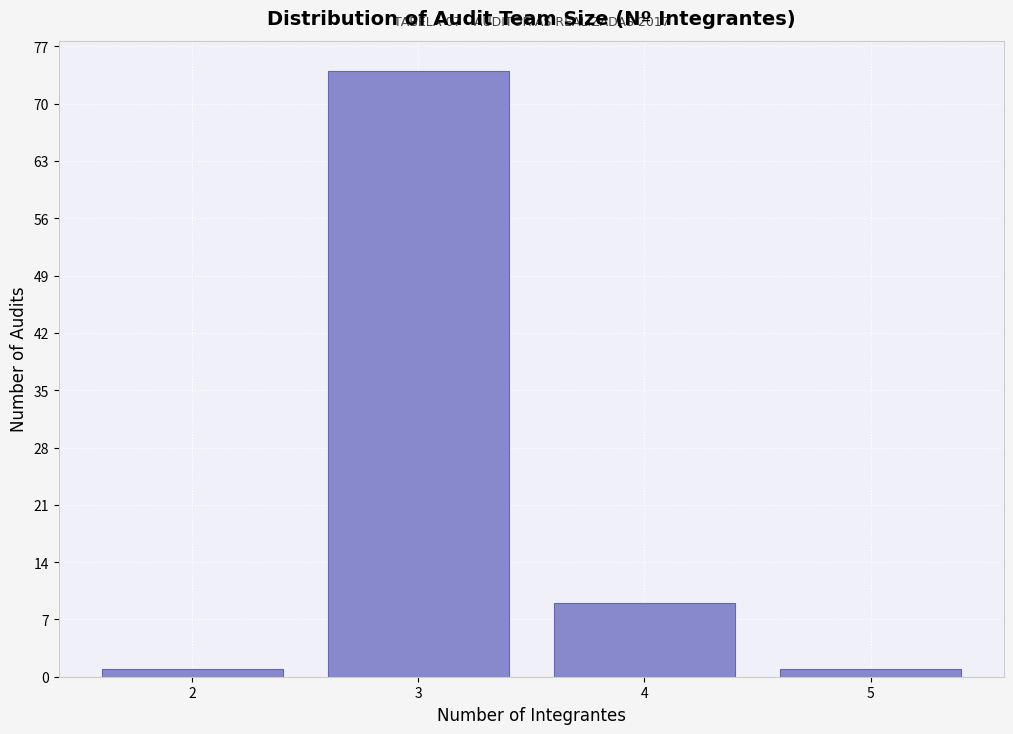

Reading left to right, list all the values displayed in this chart.

1	74	9	1